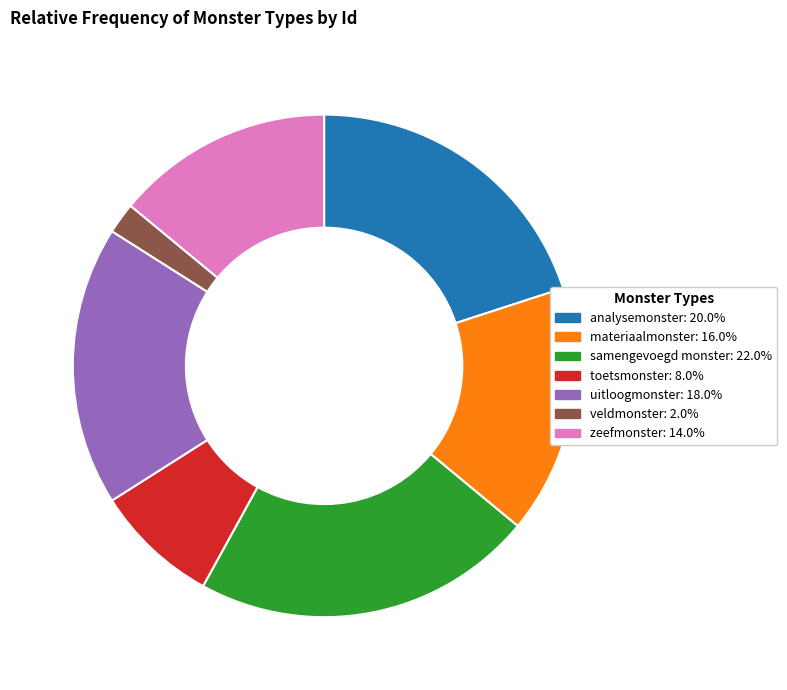

Between materiaalmonster and analysemonster, which is larger?

analysemonster